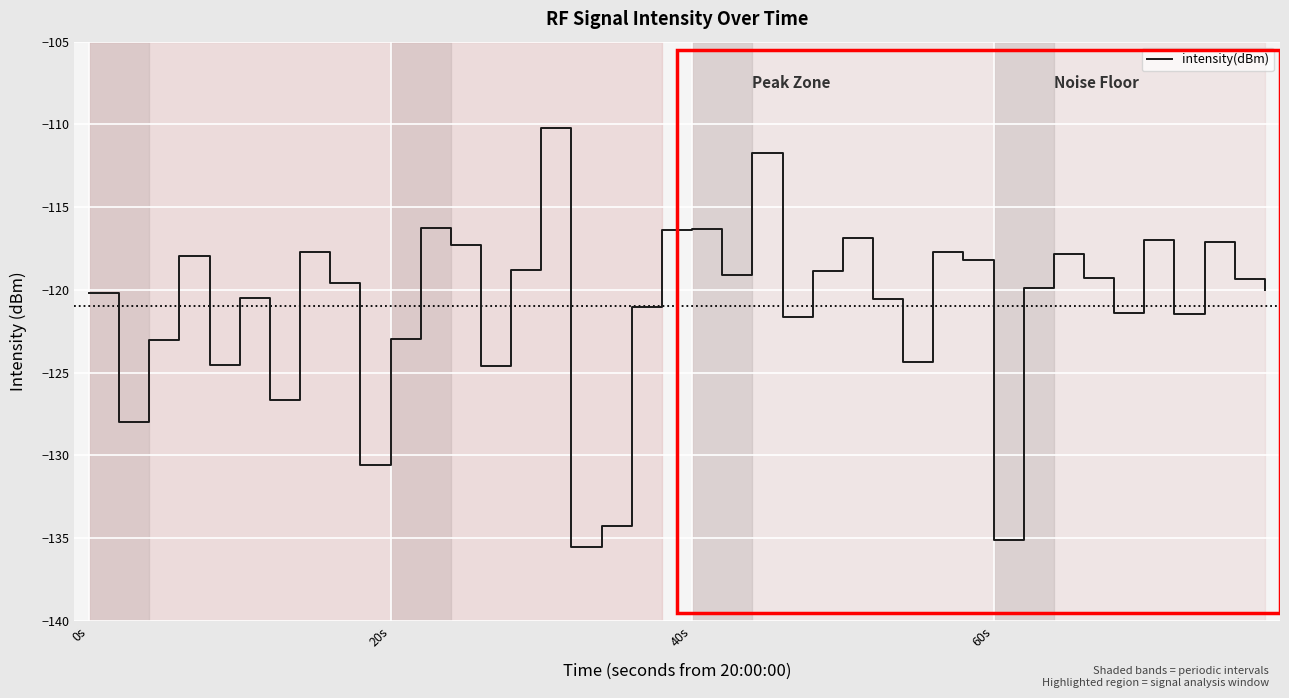

What is the greatest value displayed?

-110.2